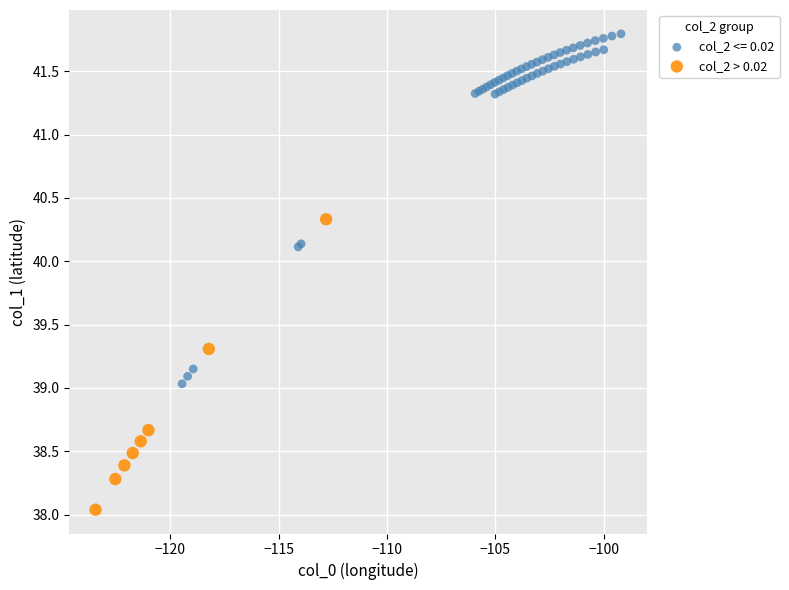

Which series reaches the maximum Y coordinate?

col_2 <= 0.02